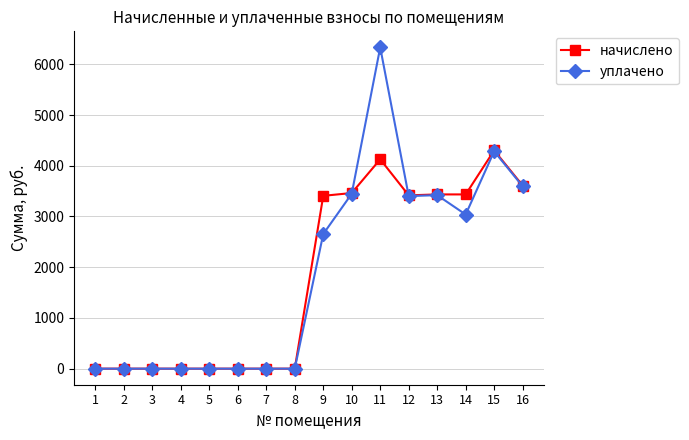

Is this an area chart (filled region under the line)?

No